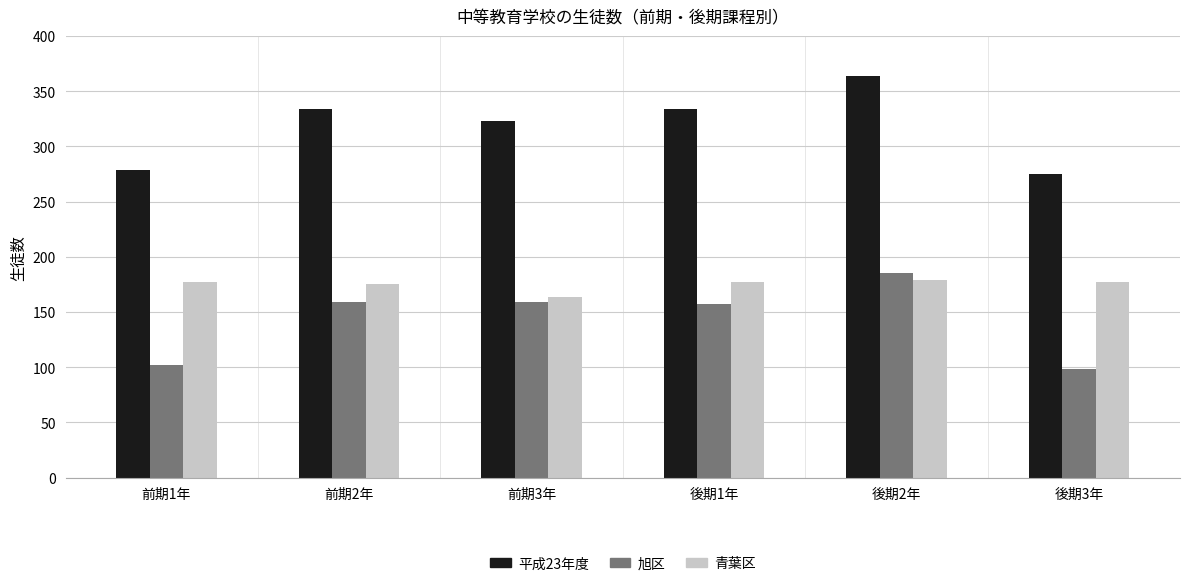

Does the chart contain stacked bars?

No